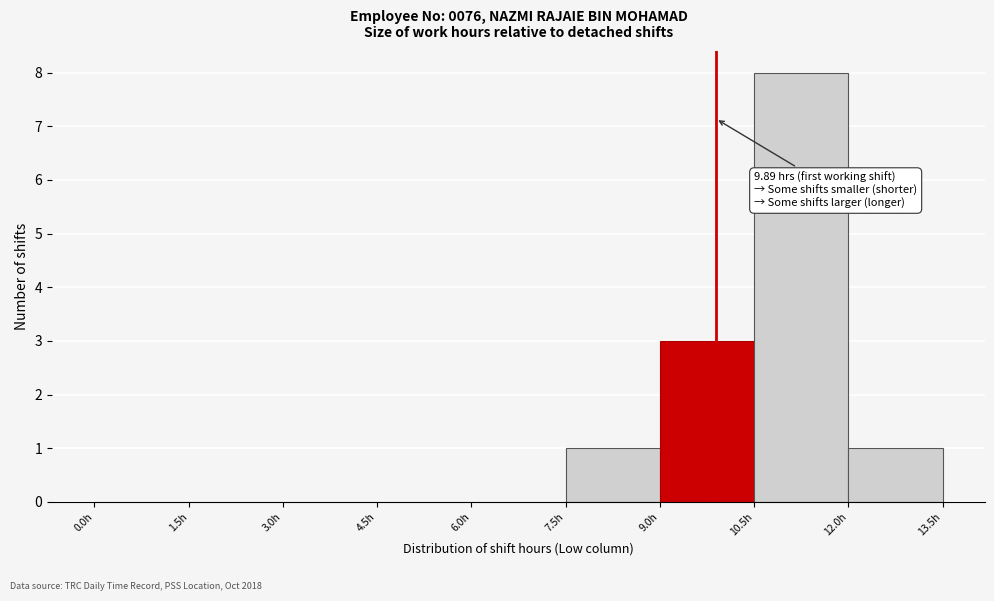

Which range on the x-axis has the tallest bar?

10.5 to 12.0